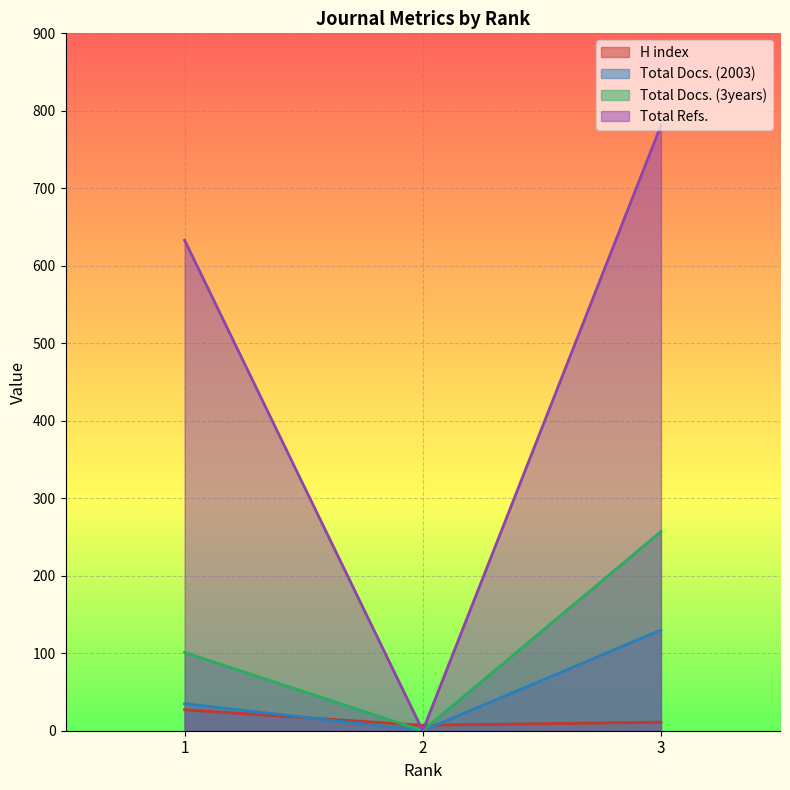

Reading right to left, what are all the values shown in this chart?

H index: 3=11	2=7	1=27
Total Docs. (2003): 3=130	2=0	1=35
Total Docs. (3years): 3=257	2=0	1=101
Total Refs.: 3=781	2=0	1=633